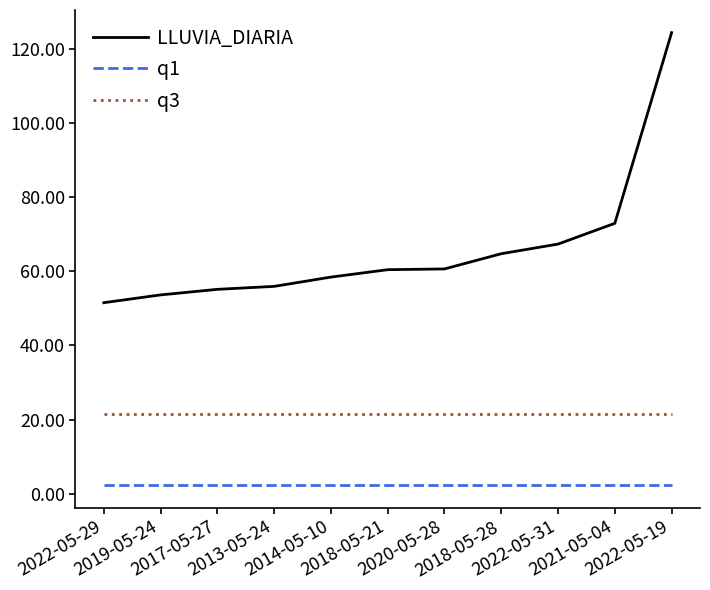

True or false: q3 and q1 intersect in this chart.

False